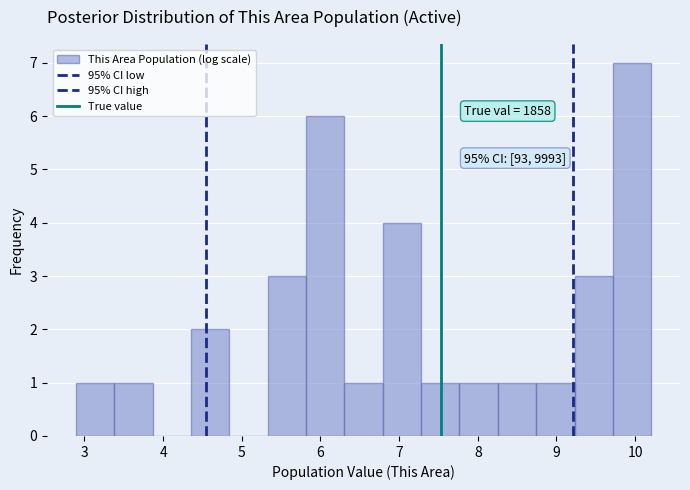

Over which range of the x-axis is the bar tallest?

9.7 to 10.2